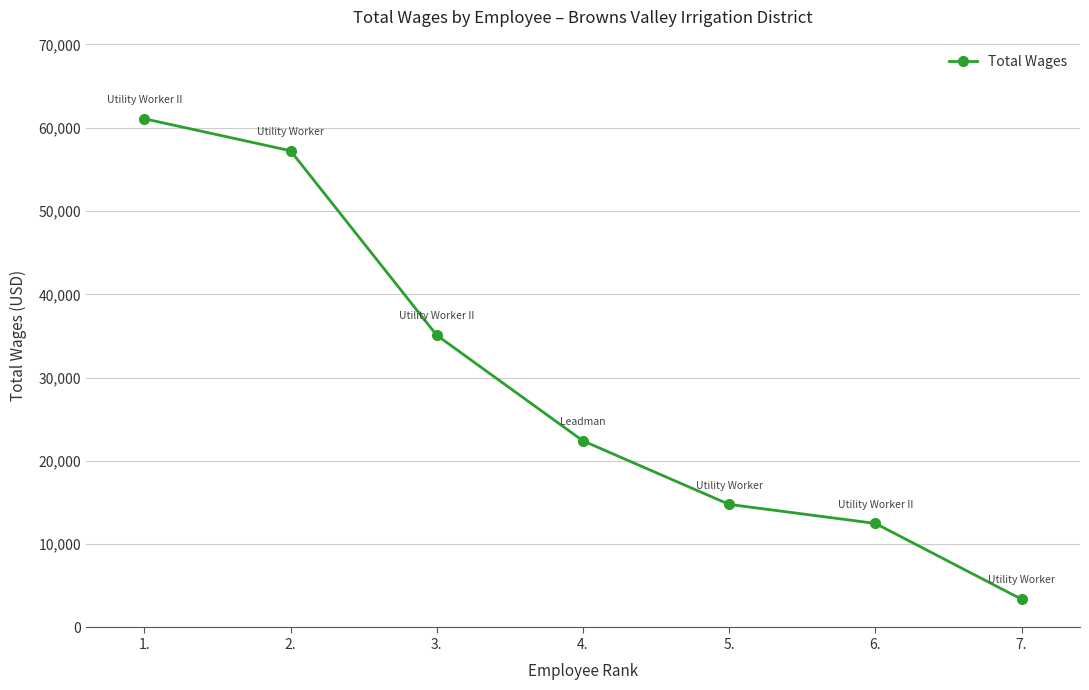

True or false: there are more than 0 points higher than both neighbors.

False